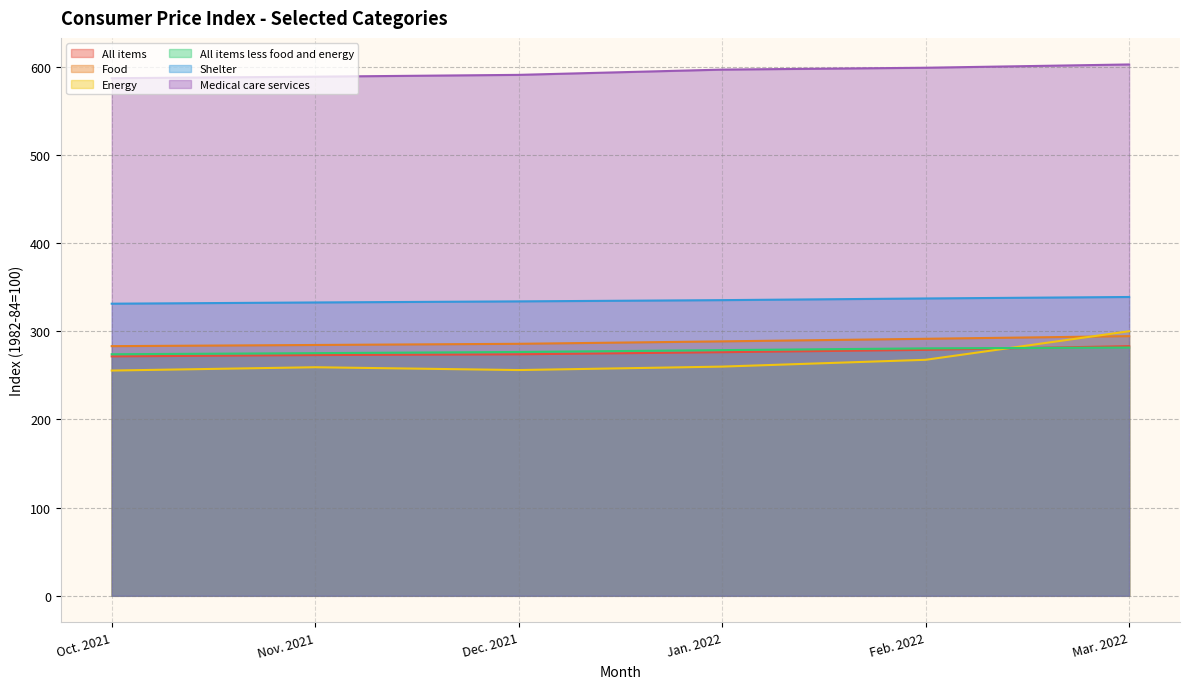

What is the lowest value of the Energy series?

255.5